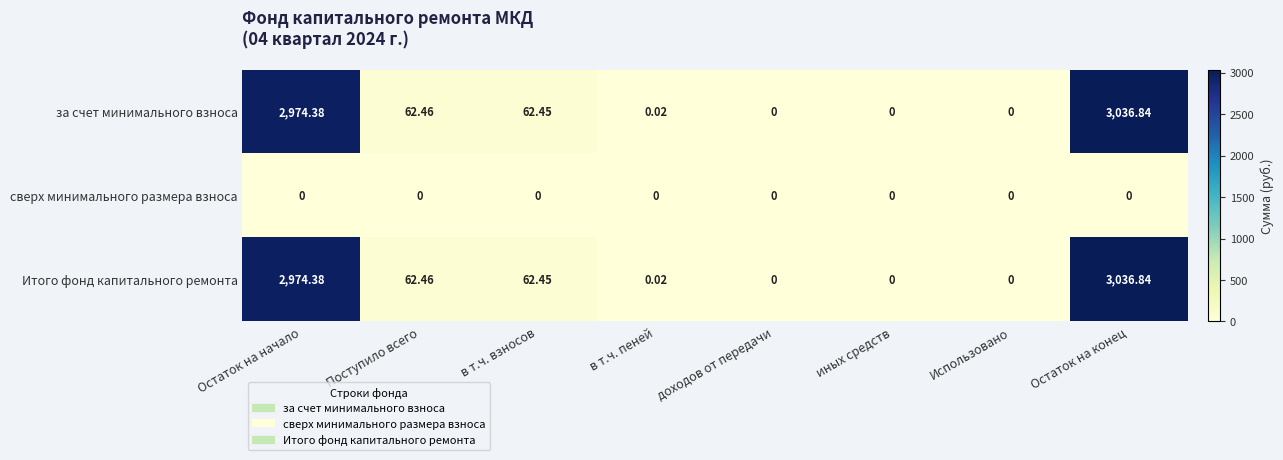

At which category is the sum across all series the highest?

Остаток на конец